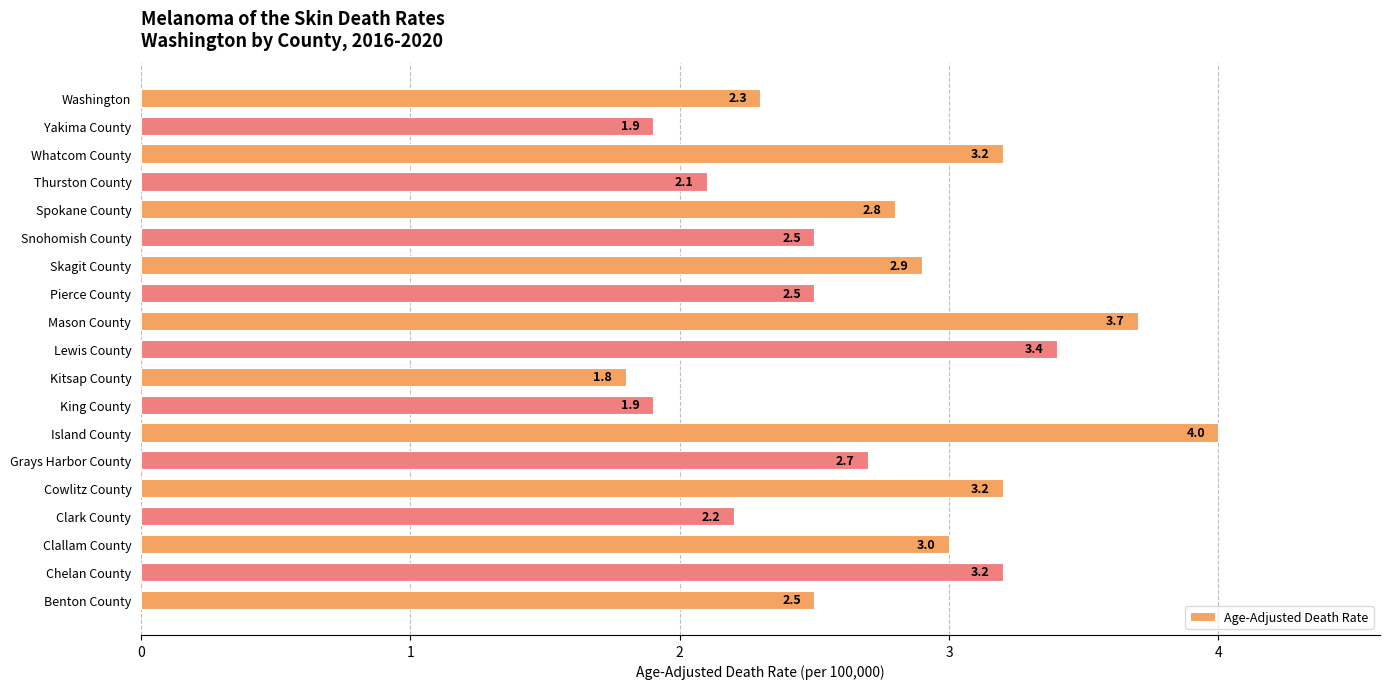

What is the sum of all values?

51.8